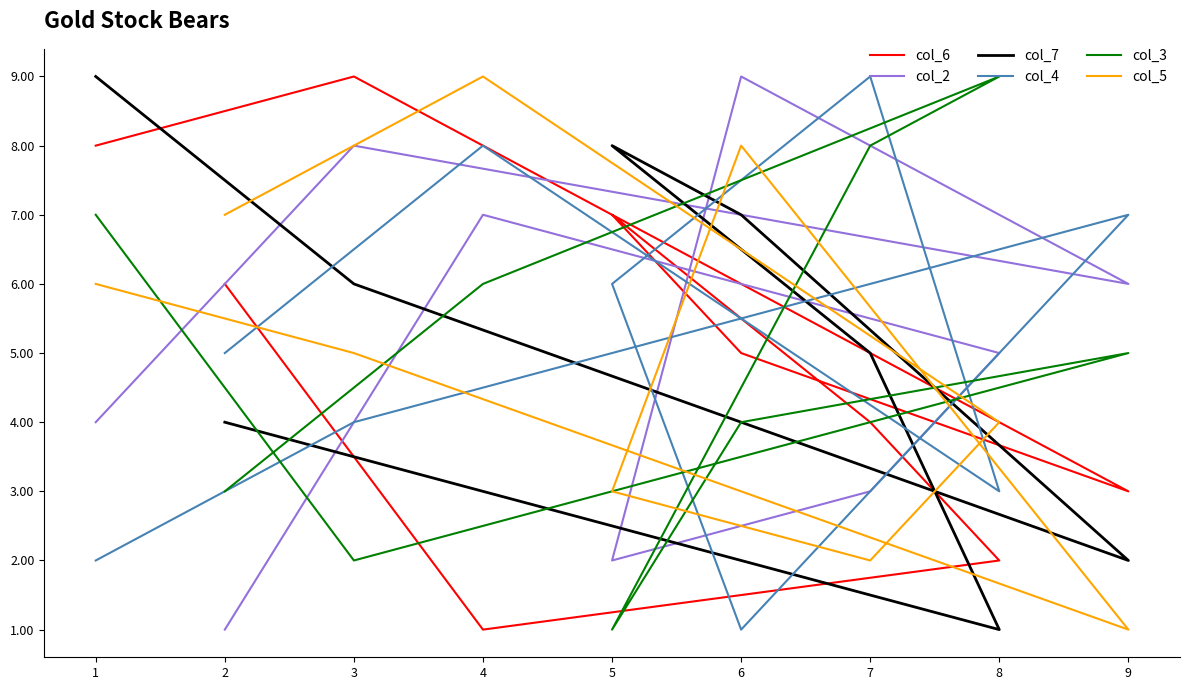

True or false: col_4 and col_7 intersect in this chart.

True